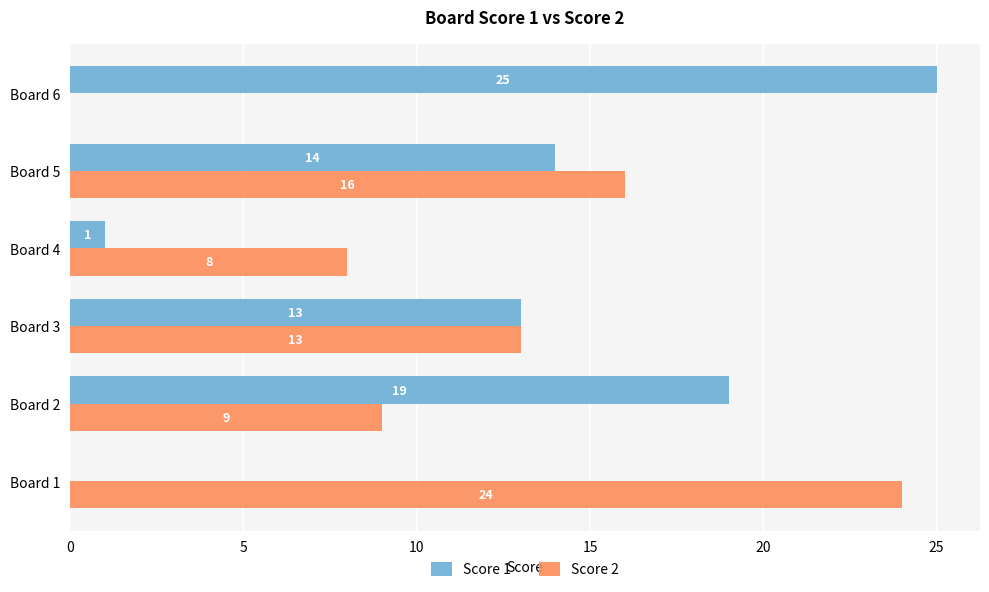

What is the total value across all series at Board 3?

26